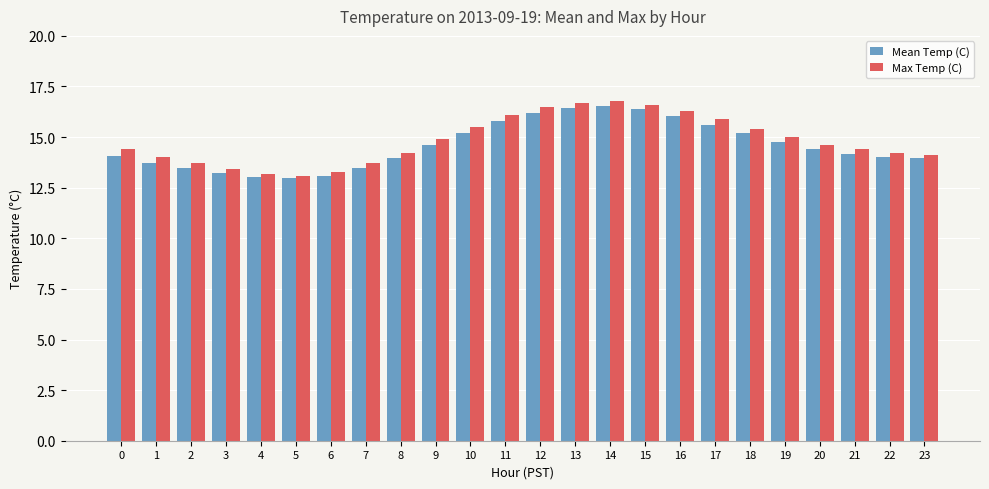

What is the average value of the Mean Temp (C) series?

14.6